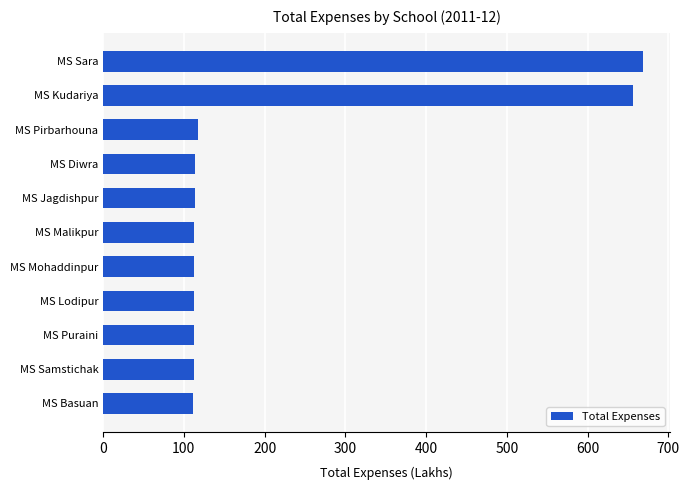

How many bars are there in total?

11